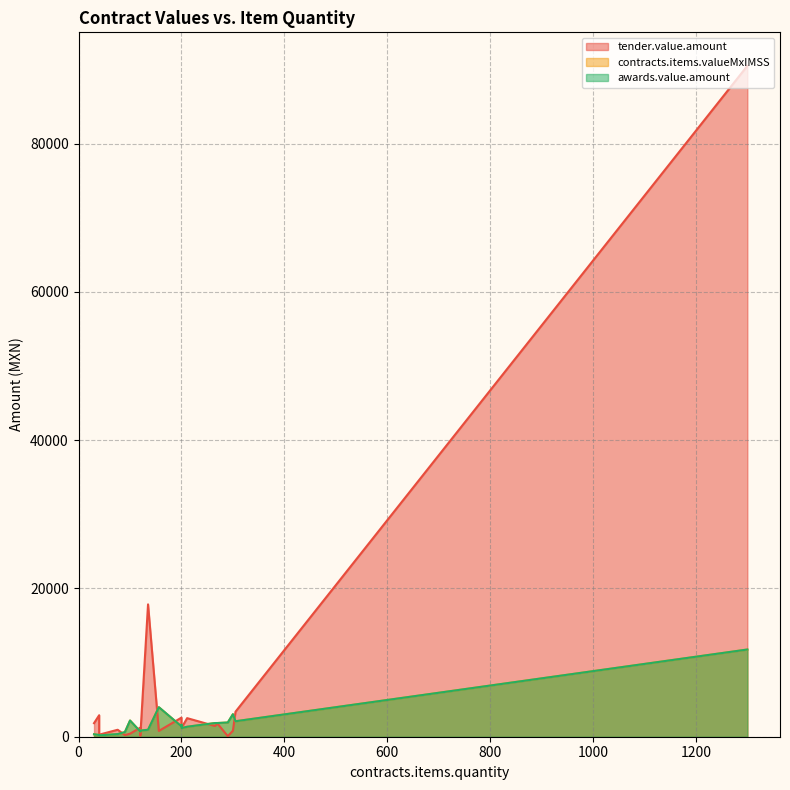

How many values in the awards.value.amount series are below 1392?

10